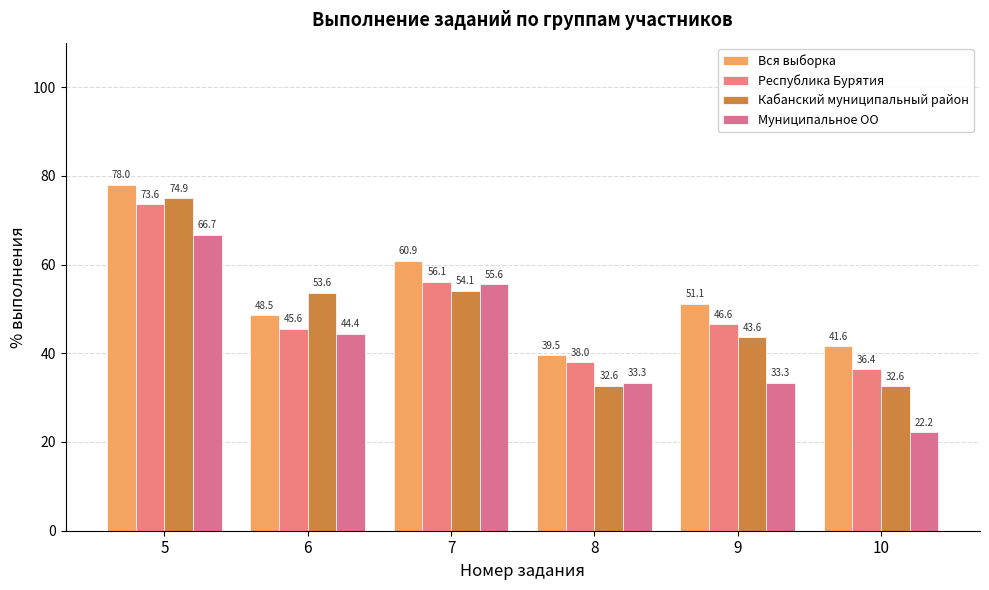

How many bars are there in each group?

4